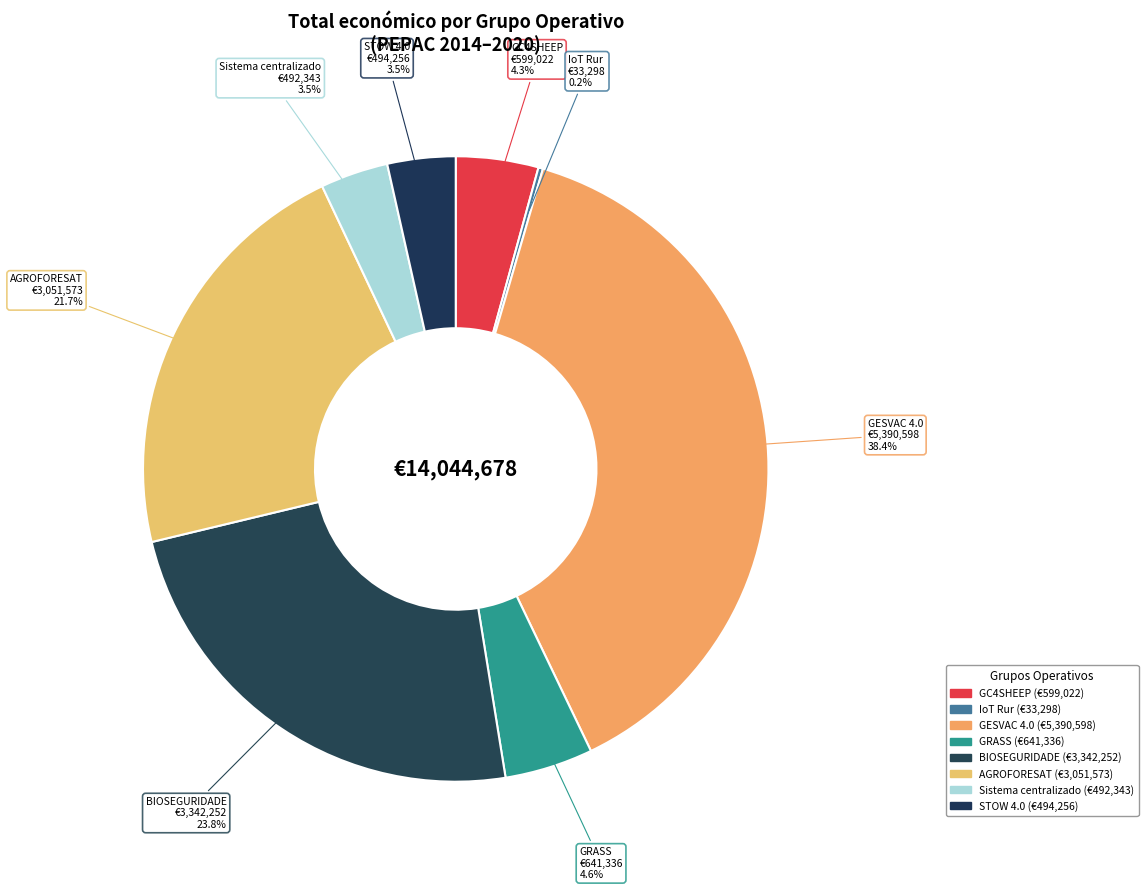

Count the number of slices in the pie.

8